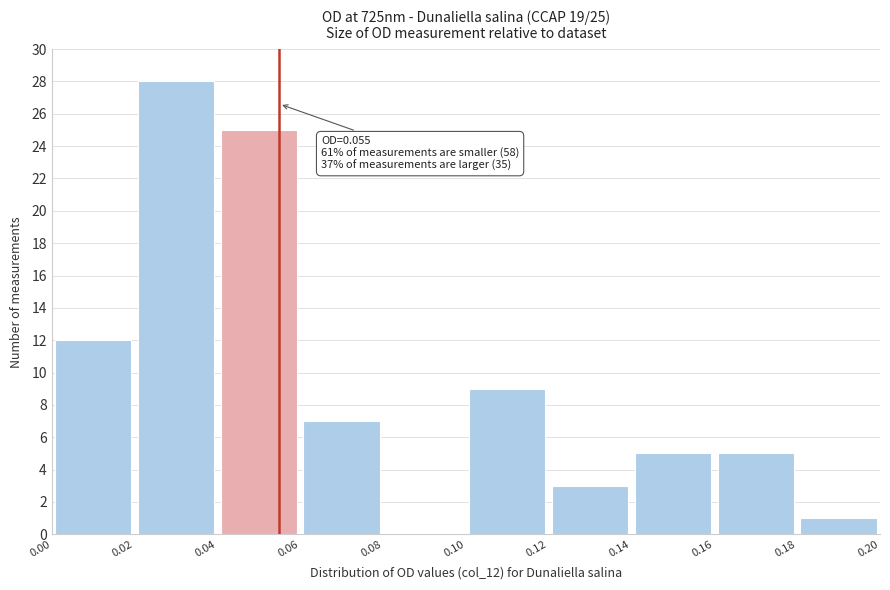

Which range on the x-axis has the tallest bar?

0.02 to 0.04